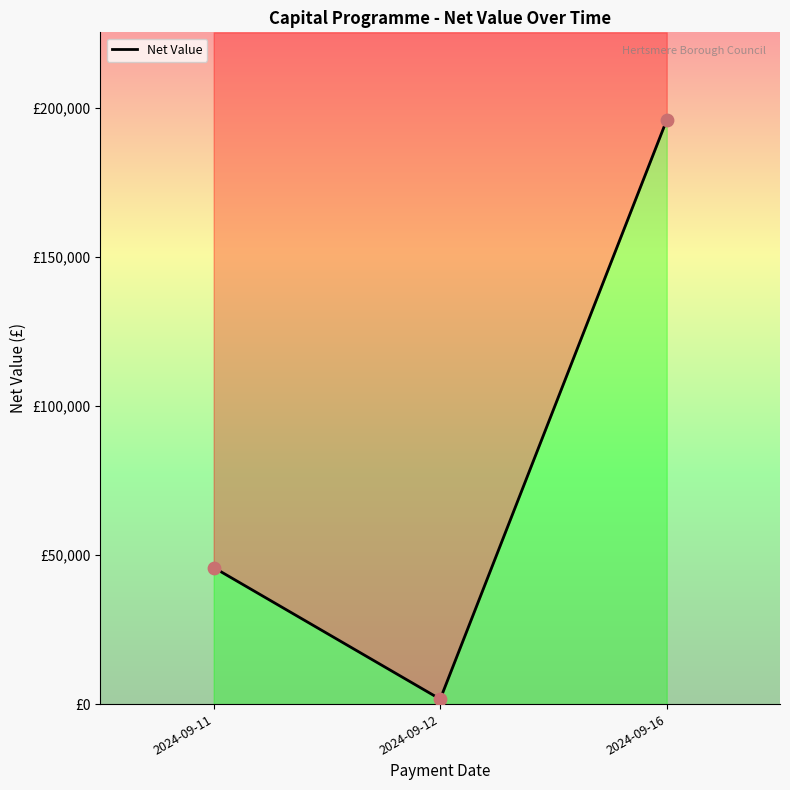

What is the change in value from 2024-09-12 to 2024-09-16?

+194406.0